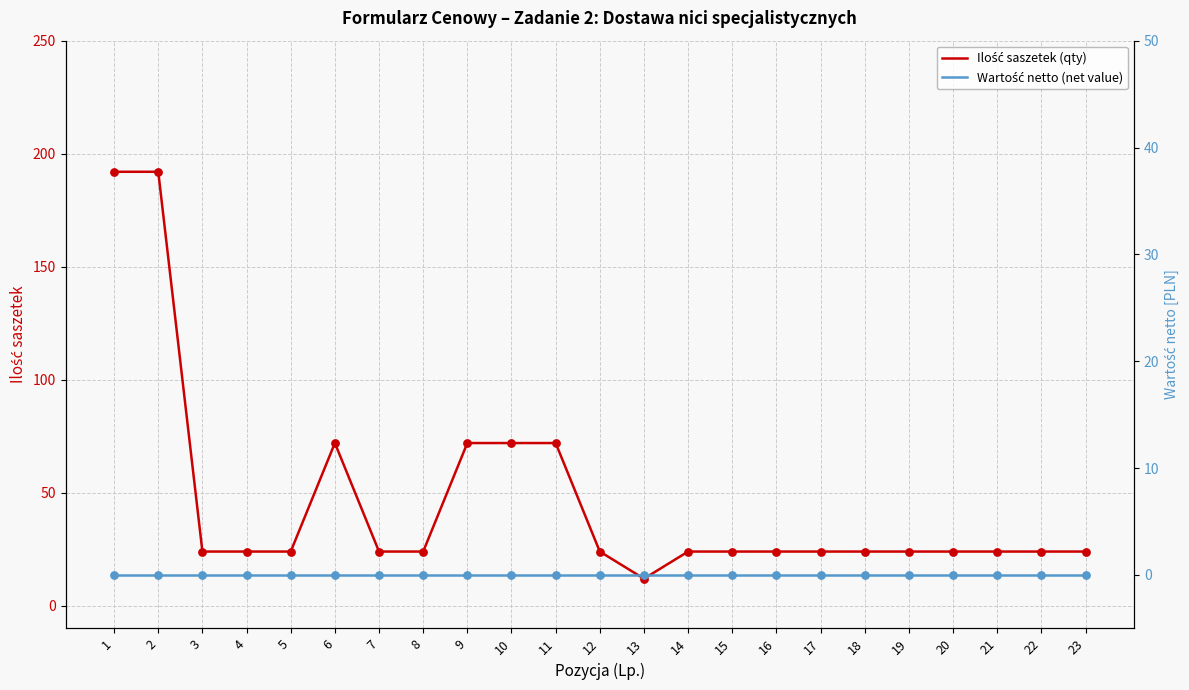

Which series contains the highest Y value?

Ilość saszetek (qty)